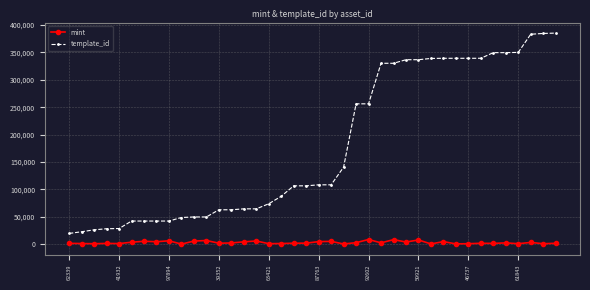

List the series in order of their overall mean, highest first.

template_id, mint